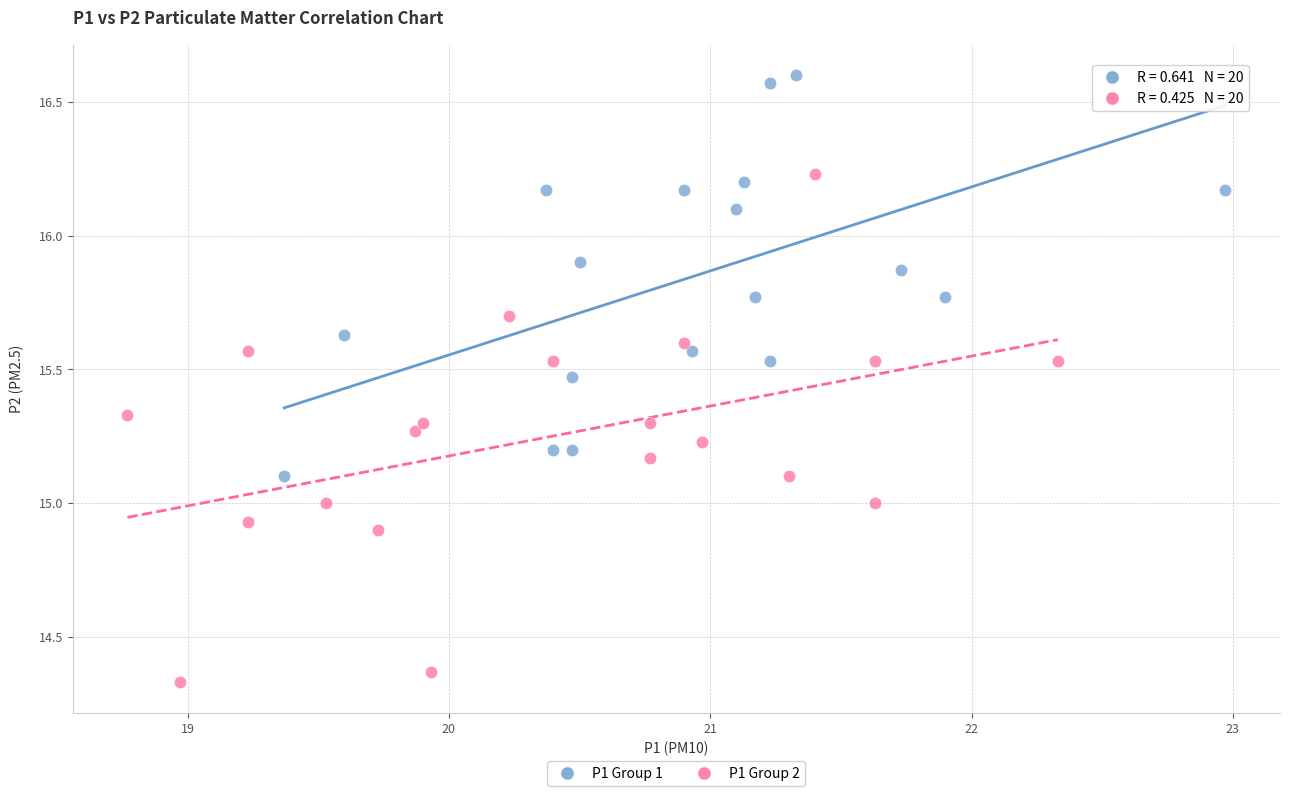

Which series has the largest Y range (max minus min)?

P1 Group 2